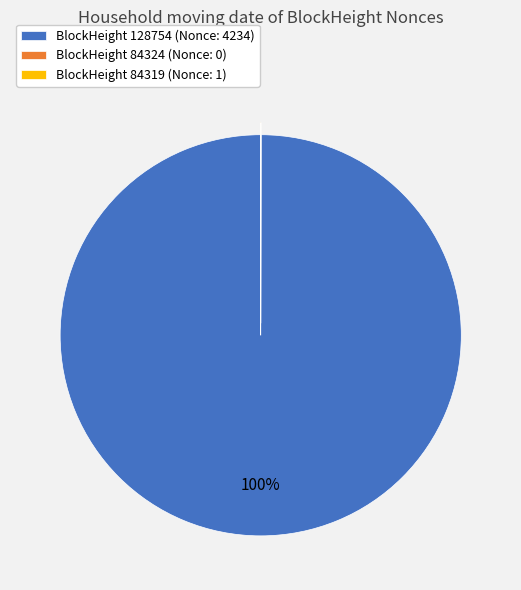

Is BlockHeight 128754 (Nonce: 4234) the majority of the pie?

Yes